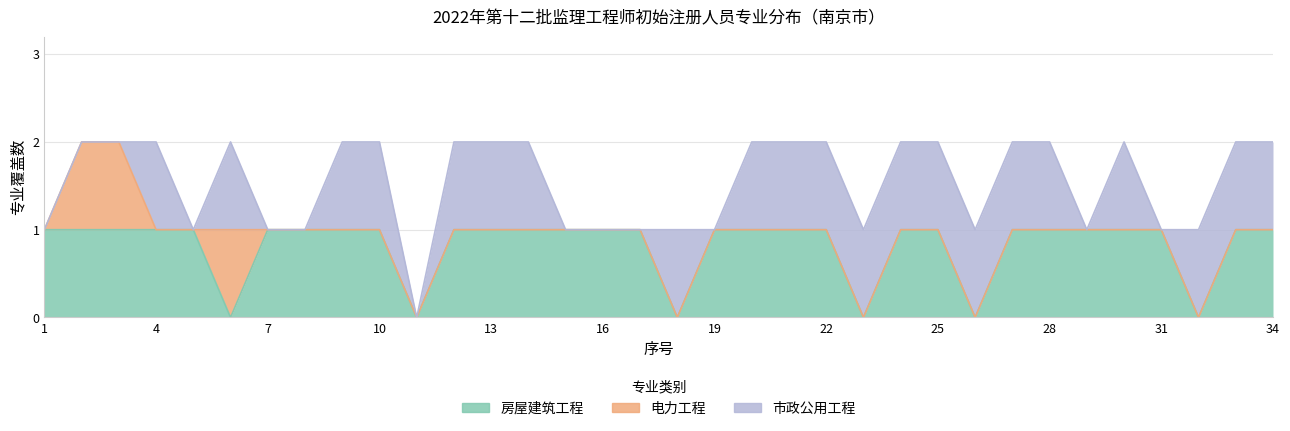

True or false: 房屋建筑工程 has more than 0 interior local peaks.

False